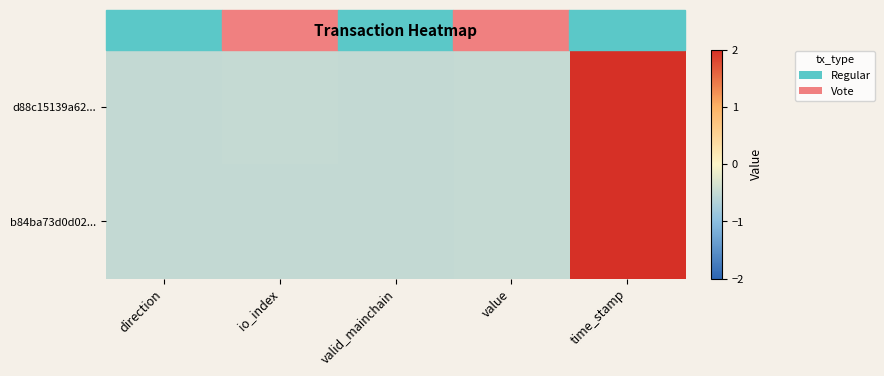

Reading right to left, list all the values displayed in this chart.

d88c15139a62...: time_stamp=2.0	value=-0.5	valid_mainchain=-0.5	io_index=-0.5	direction=-0.5
b84ba73d0d02...: time_stamp=2.0	value=-0.5	valid_mainchain=-0.5	io_index=-0.5	direction=-0.5